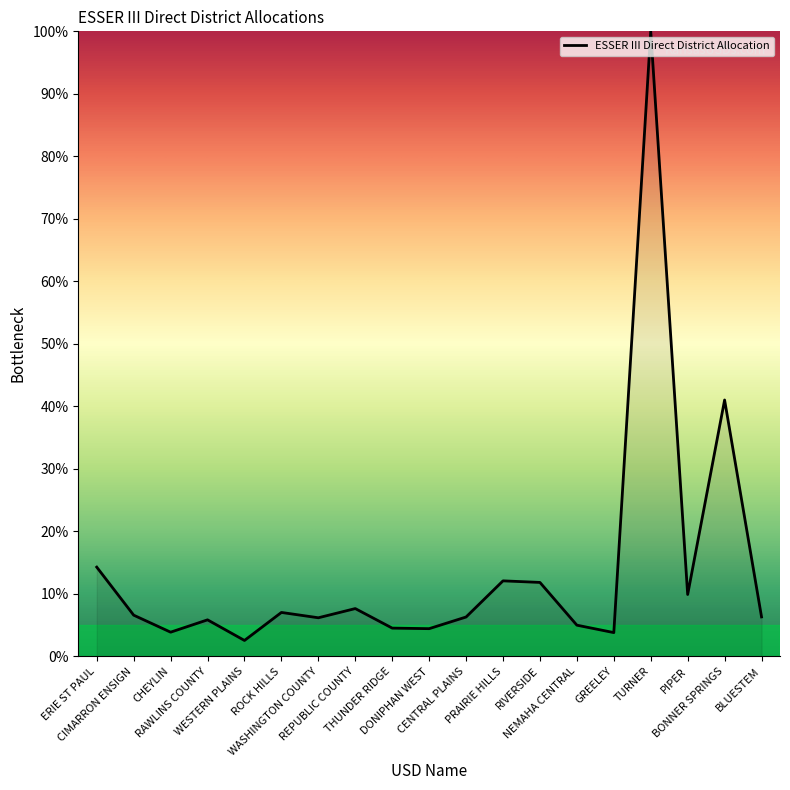

Is it true that the value at CHEYLIN is 3.9?

True